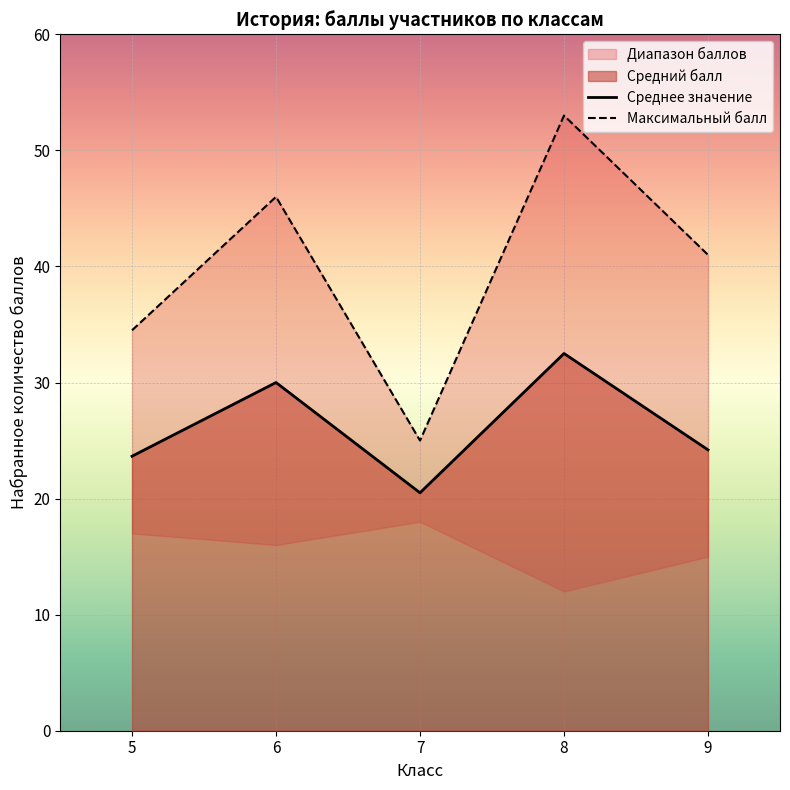

At which label does Среднее значение first exceed 24?

6